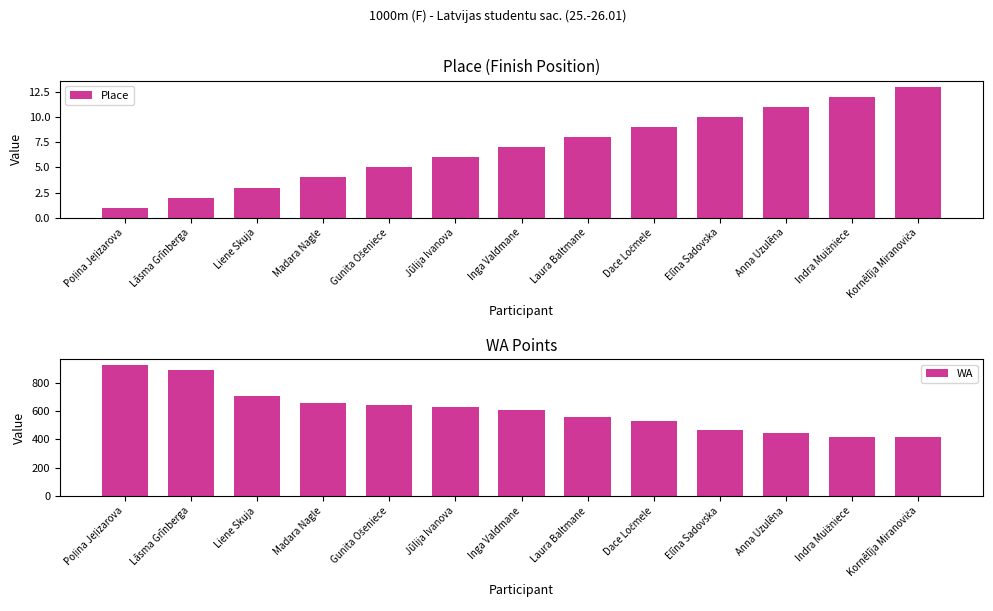

What is the total value across all series at Indra Muižniece?

431